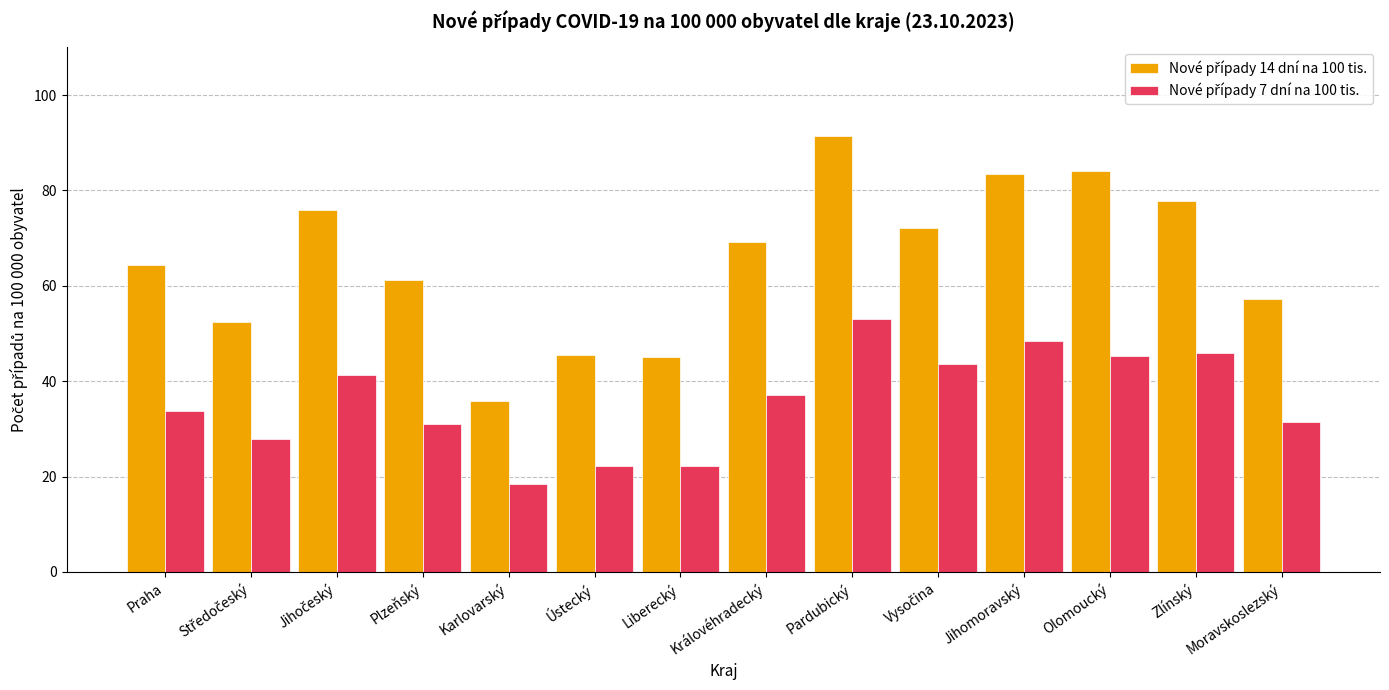

What is the label of the 12th bar from the left?

Olomoucký